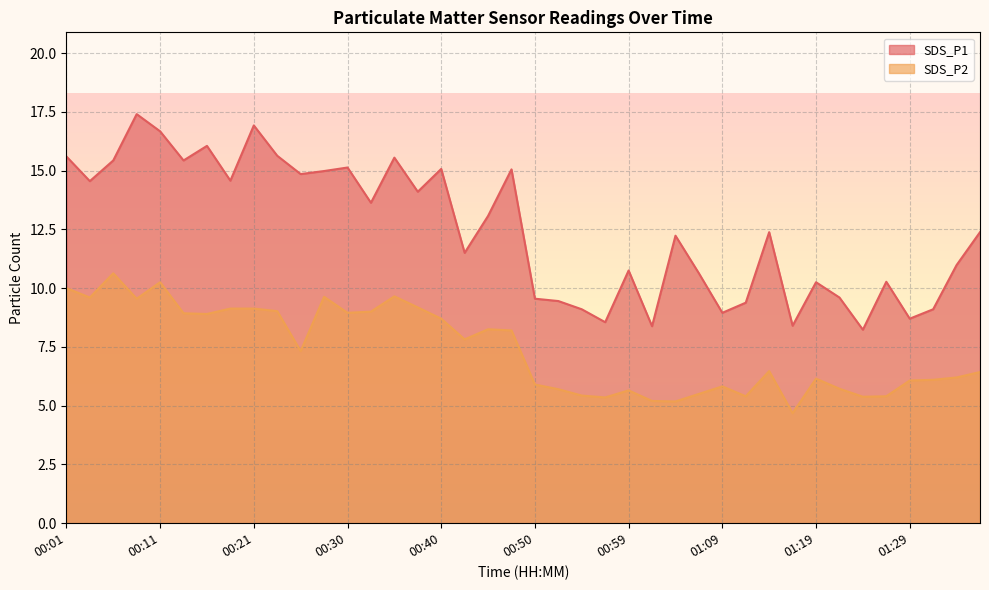

Which category has the highest value across all series?

00:08